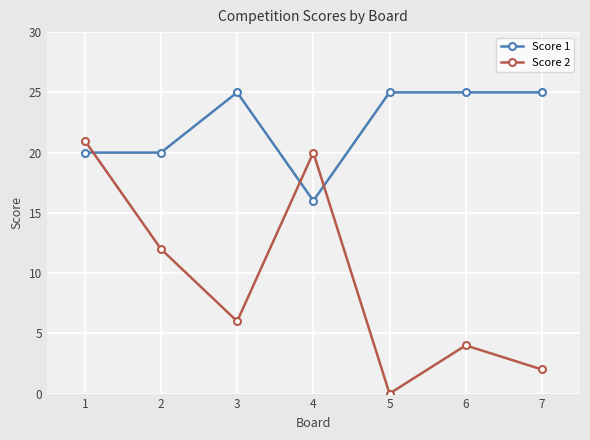

What is the minimum value for Score 1?

16